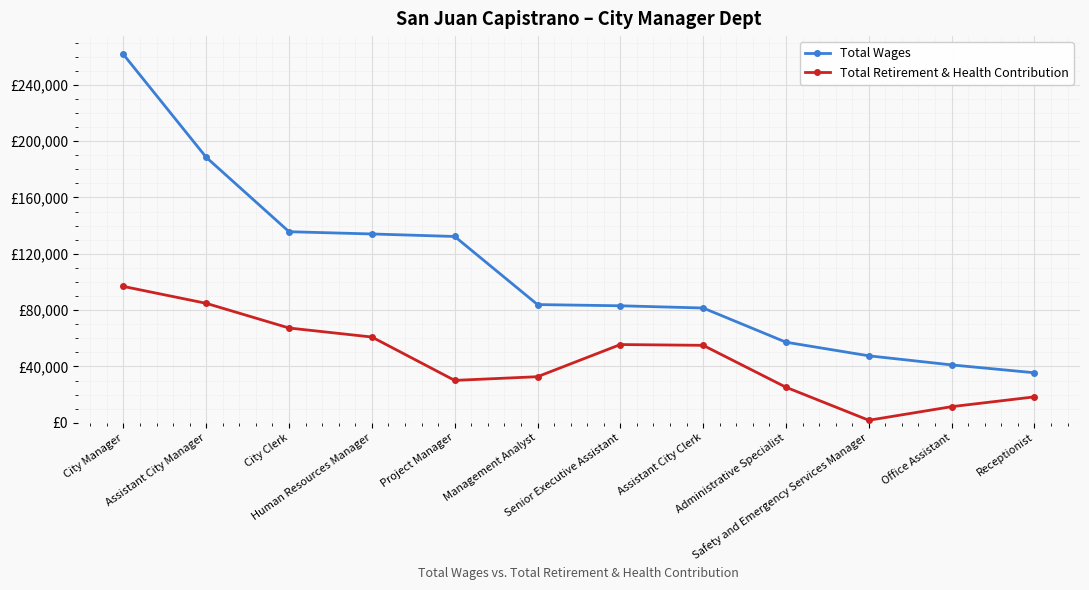

What are all the series names shown in the legend?

Total Wages, Total Retirement & Health Contribution